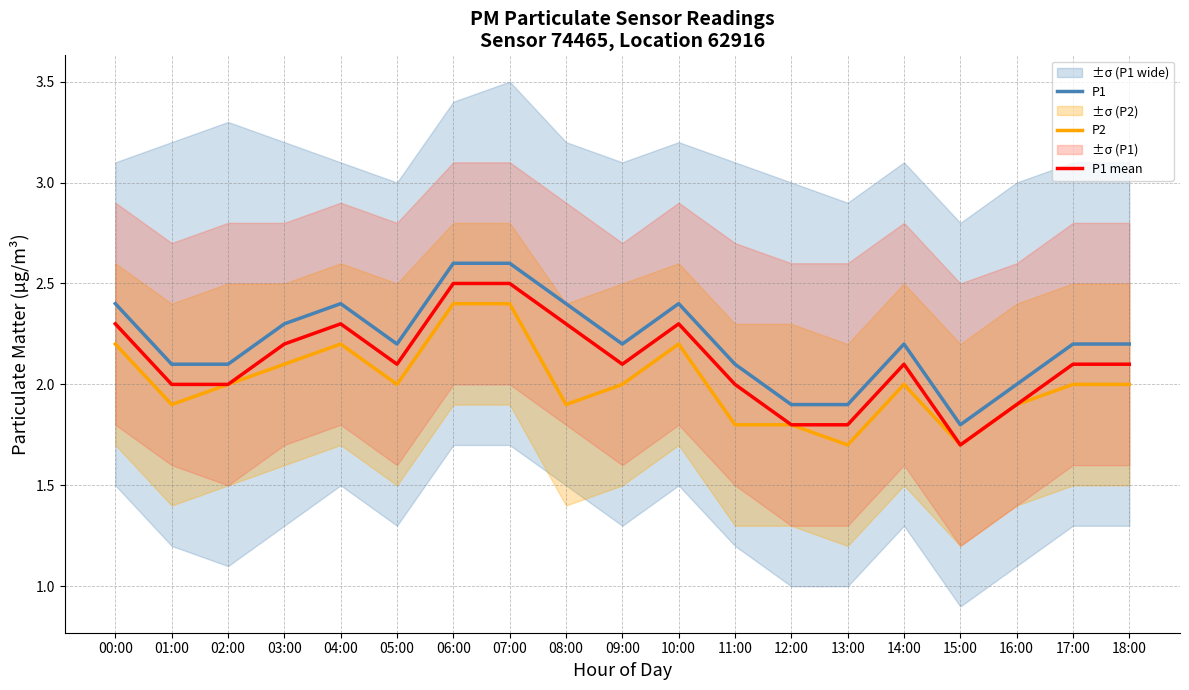

Where does the P1 mean series first go above 2?

00:00